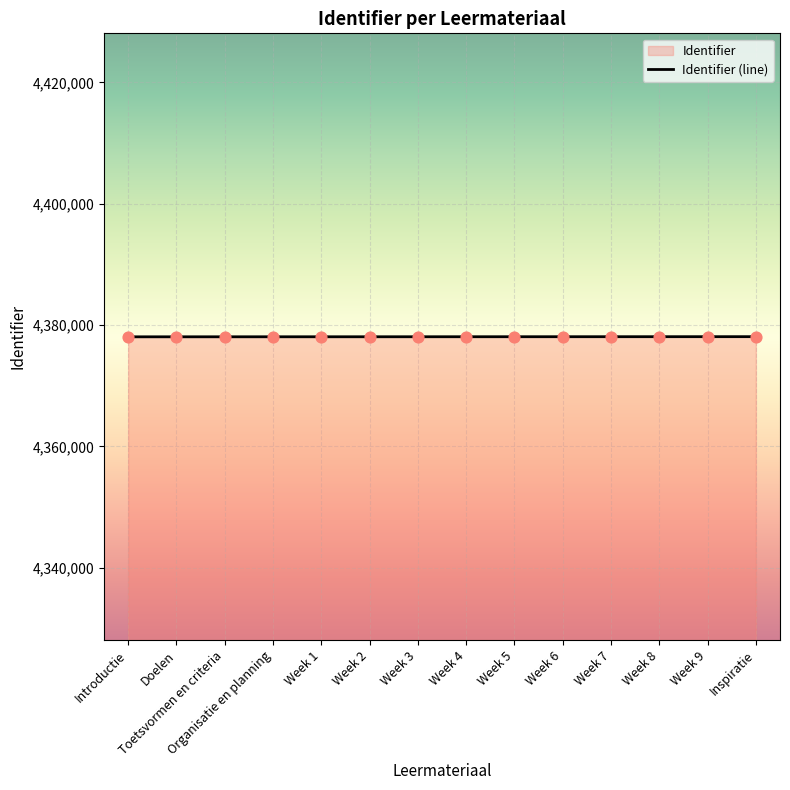

Approximately how many times larger is the value at Week 8 compared to Week 3?

1.0